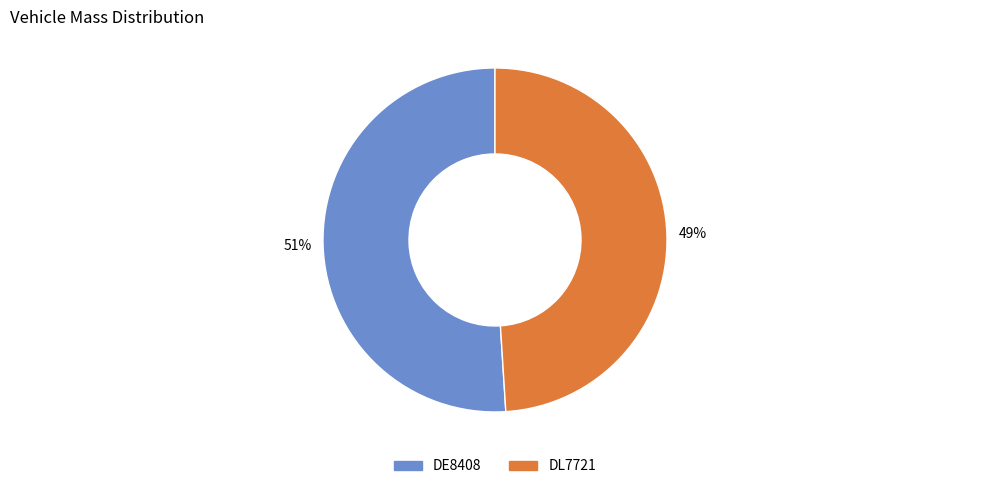

What is the smallest slice in the pie chart?

DL7721